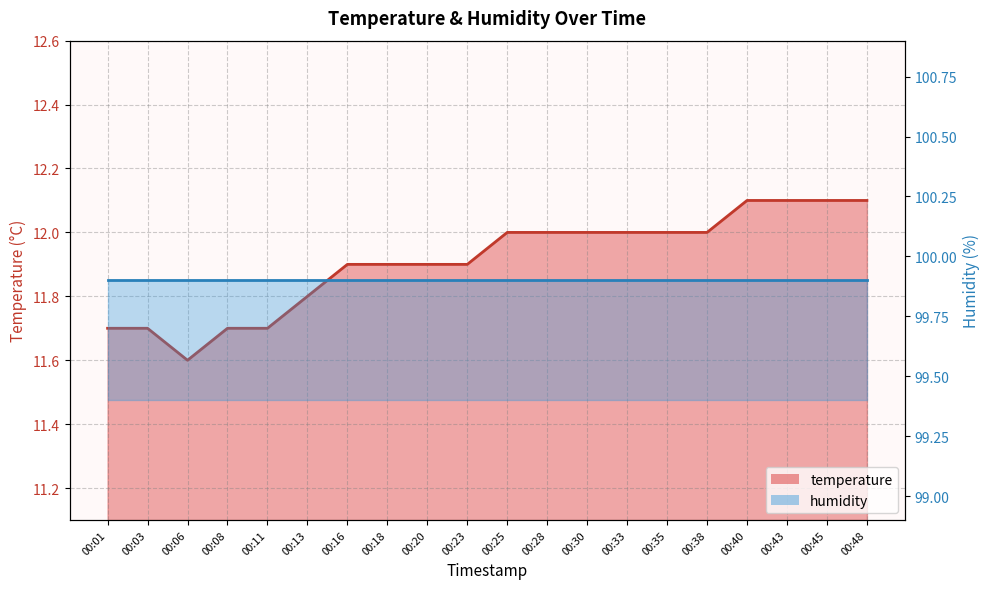

Does the chart have visible grid lines?

Yes